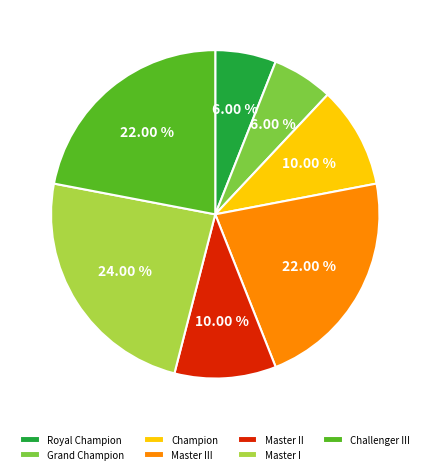

What is the largest slice in the pie chart?

Master I